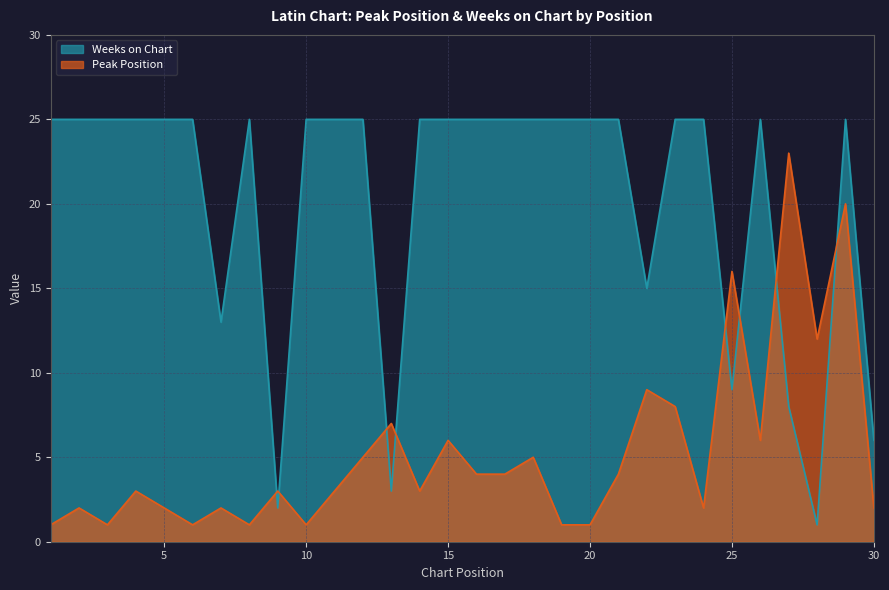

What is the value of the Weeks on Chart point at the 27th from the left?

8